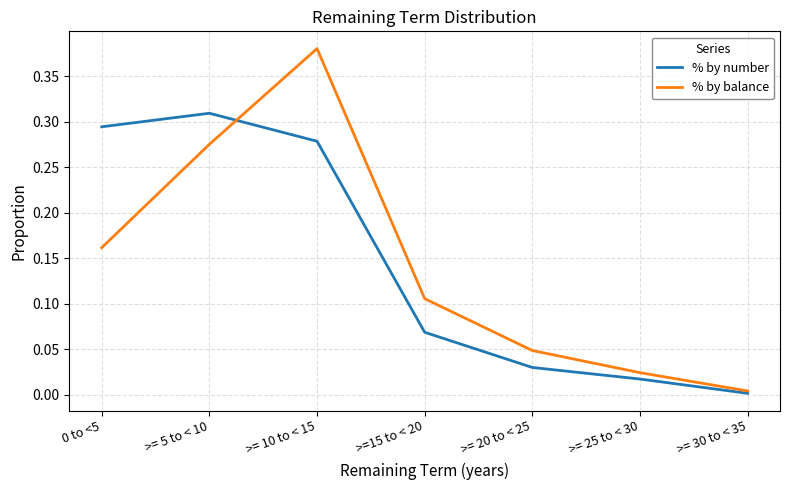

What is the sum of all % by number values?

1.0